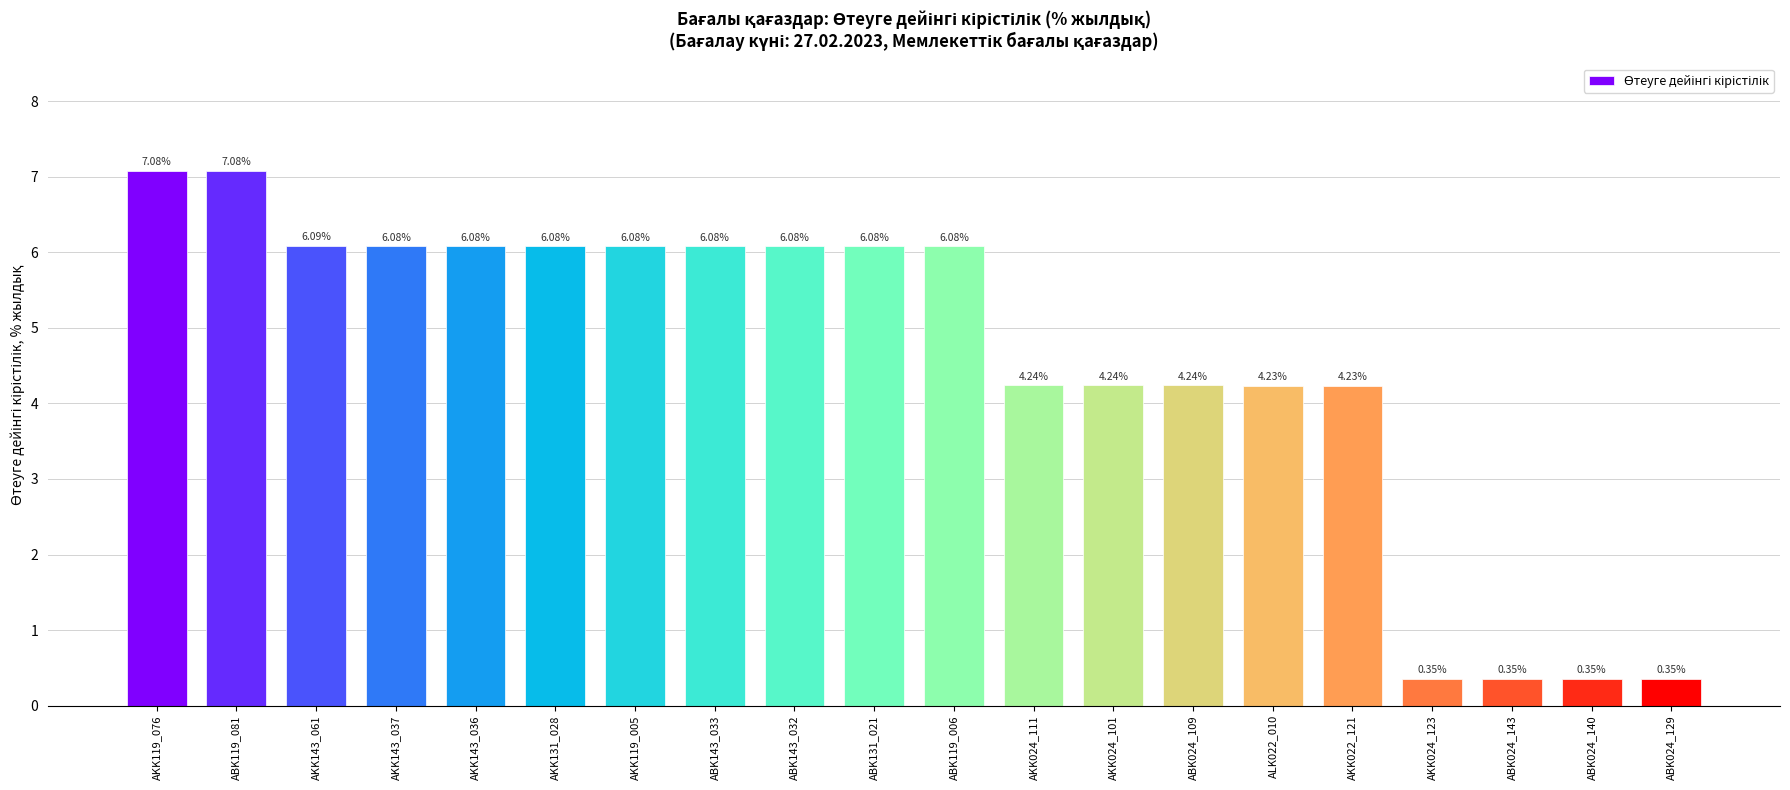

How many values are below 6?

9